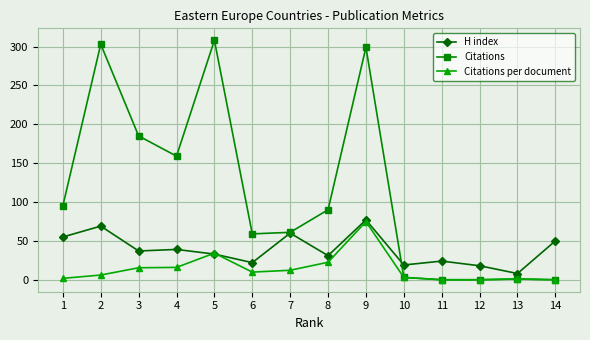

Which series has the largest range (max minus min)?

Citations